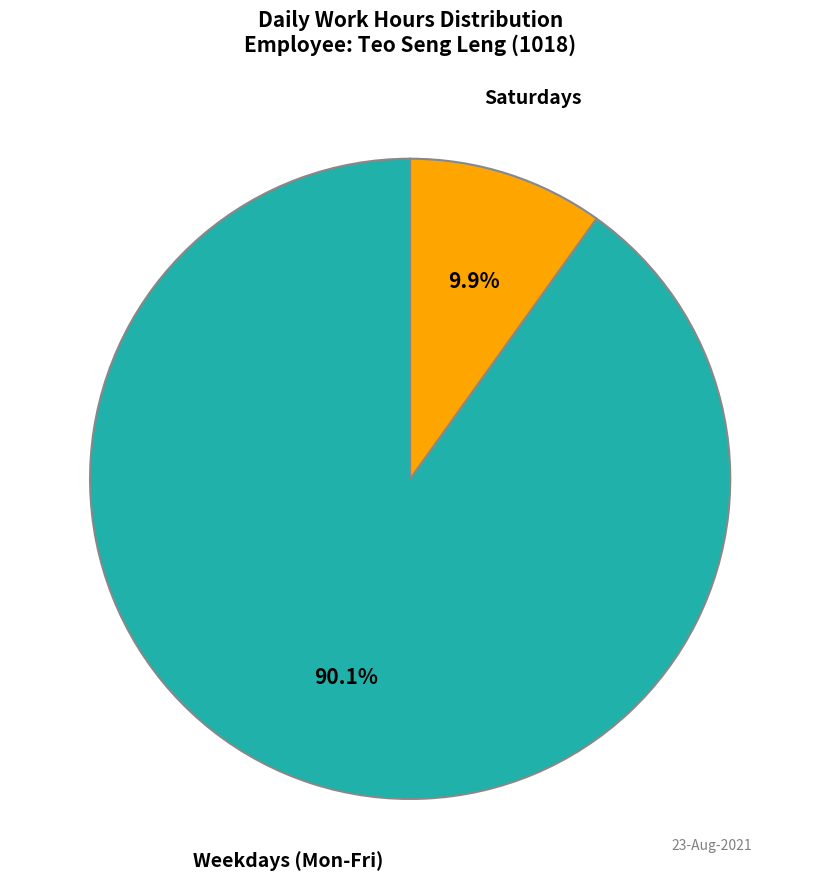

Is there any slice that represents more than half of the pie?

Yes